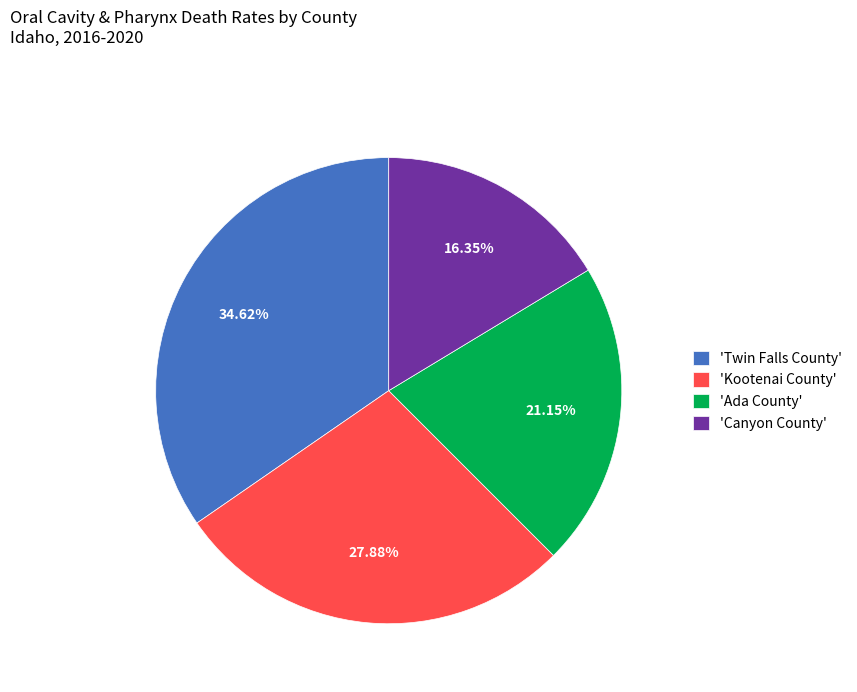

Combined, do 'Canyon County' and 'Kootenai County' account for over 50%?

No